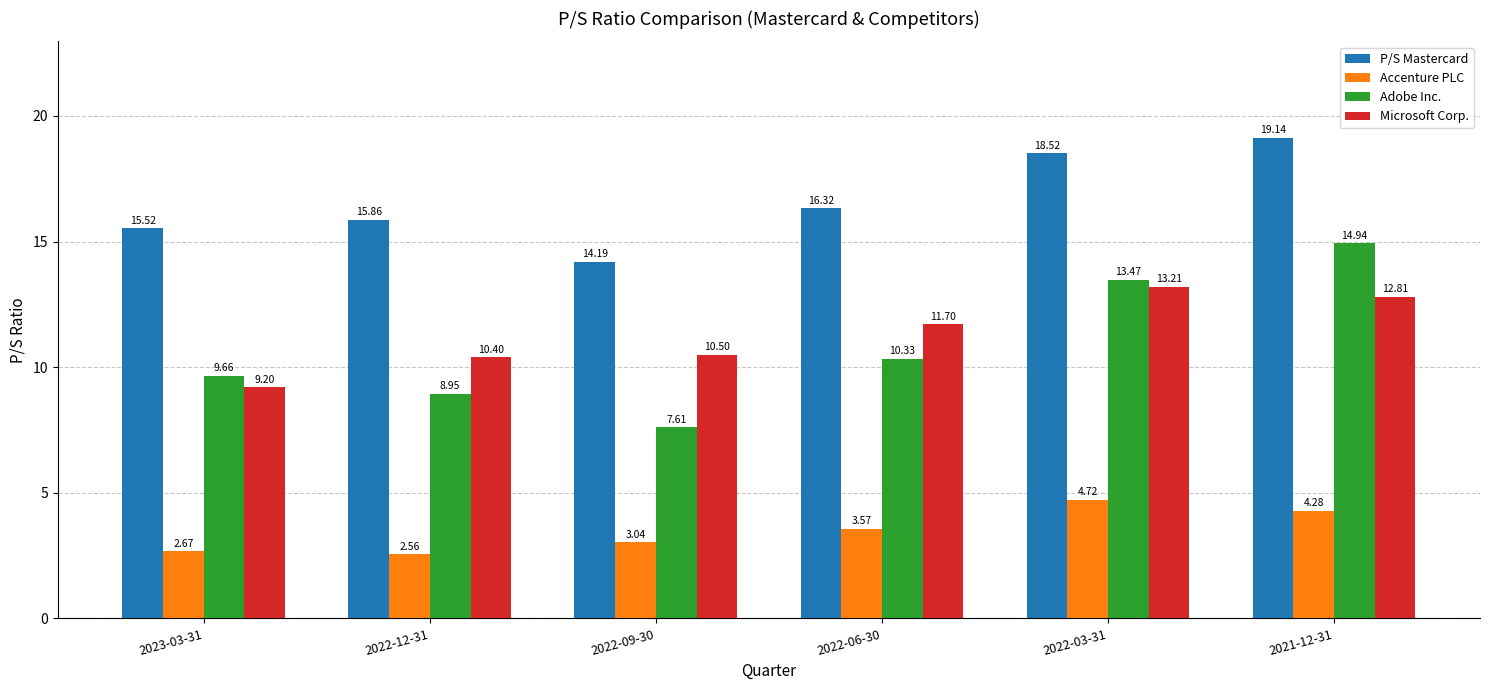

What position from the left is 2022-06-30?

4